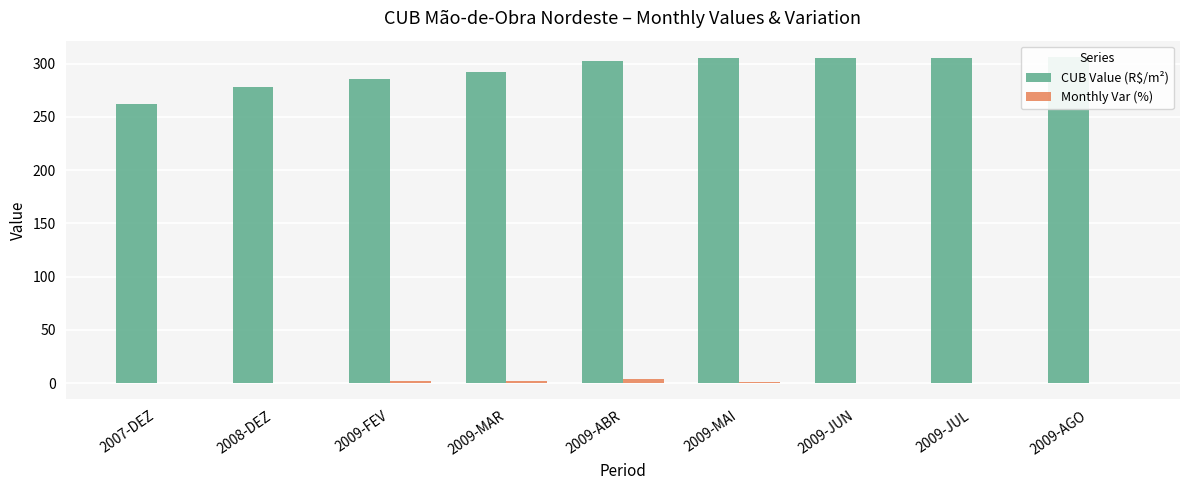

Between 2009-MAI and 2009-JUN, which series saw the biggest shift?

Monthly Var (%)